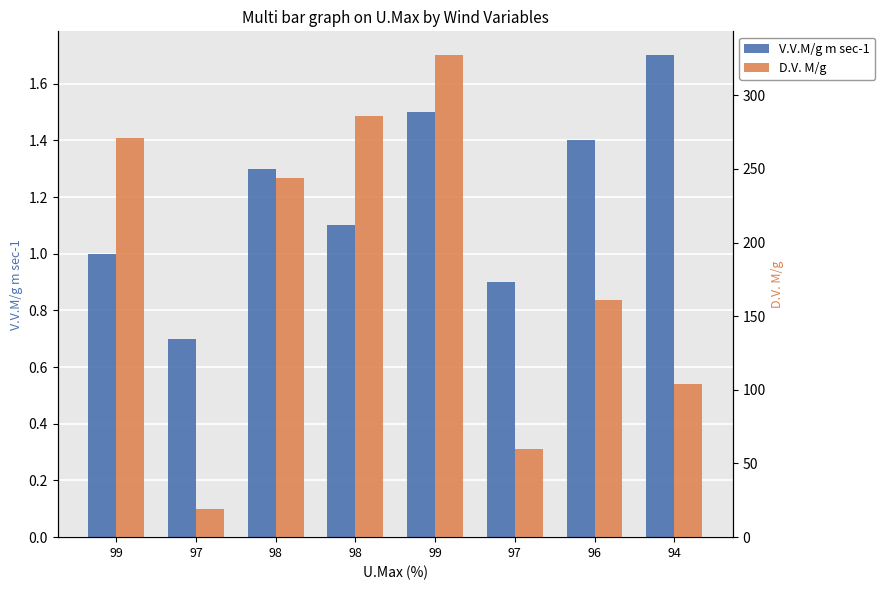

What is the lowest value of the V.V.M/g m sec-1 series?

0.7